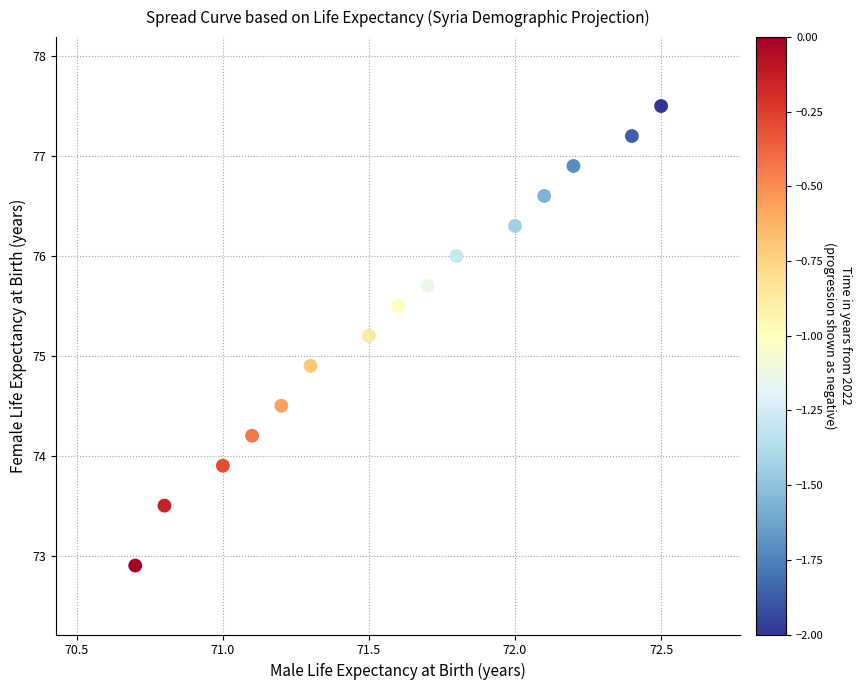

What Y value in the scatter plot is closest to 75?

74.9